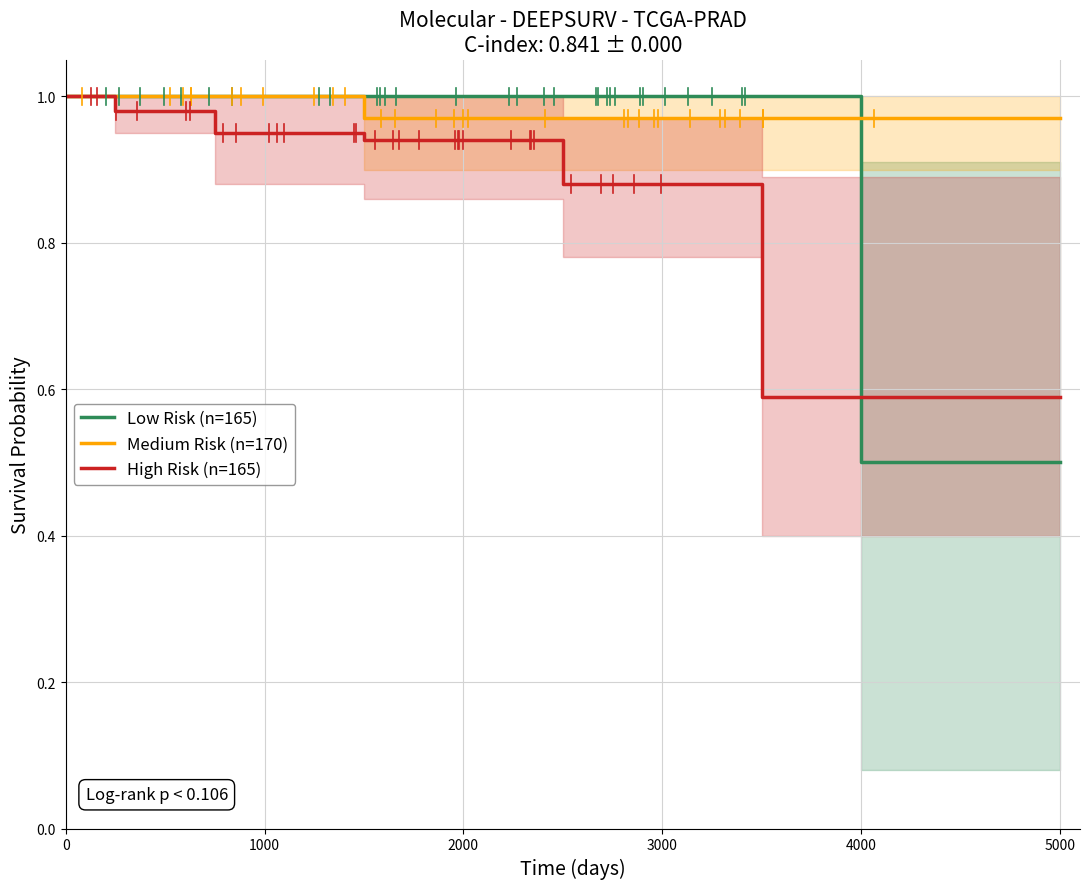

True or false: High Risk (n=165) and Medium Risk (n=170) cross at least once.

False